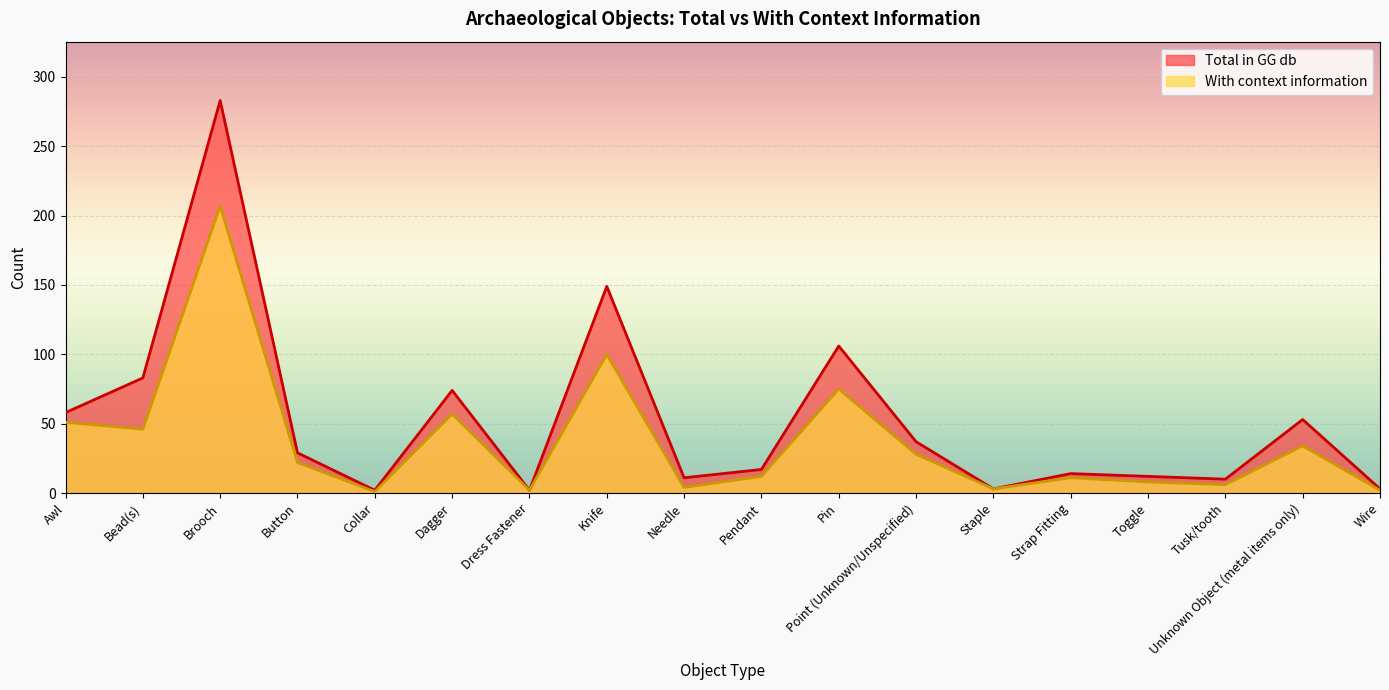

The Total in GG db series shows 91 at Awl. True or false?

False